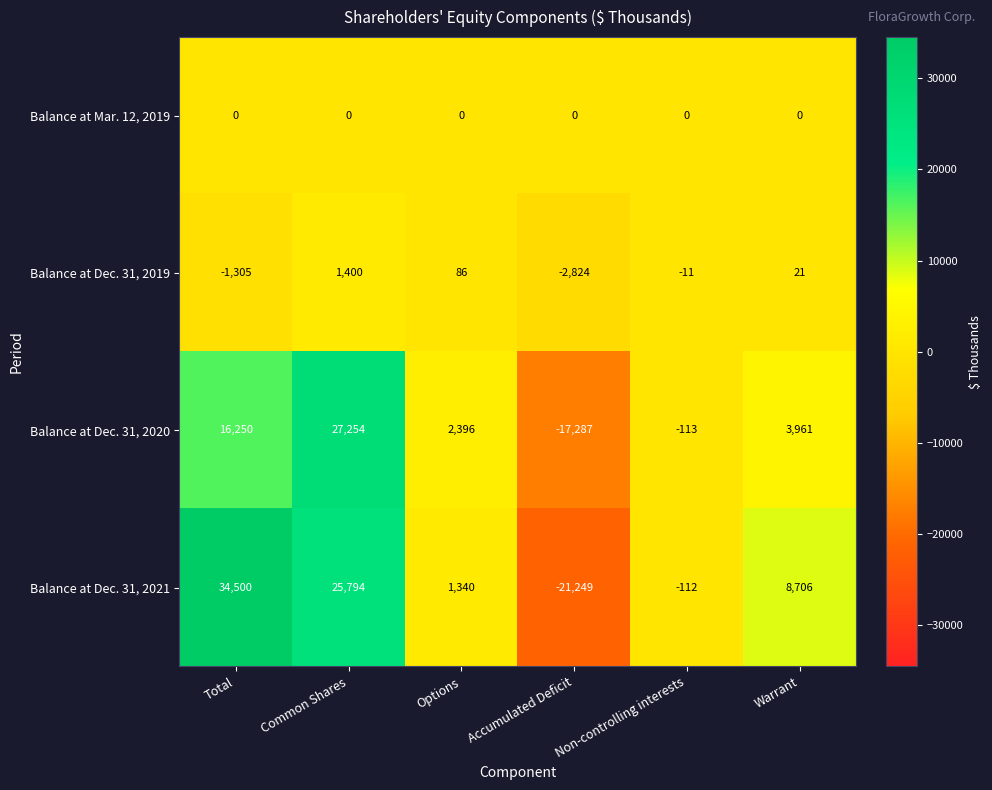

The value of Balance at Dec. 31, 2019 at Warrant is 21. True or false?

True